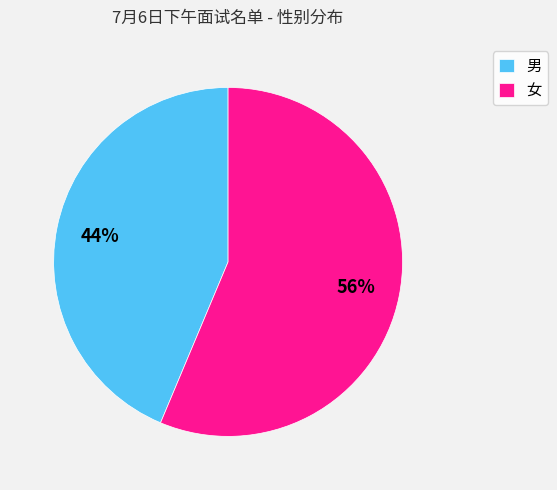

To the nearest percent, what portion does 女 represent?

56%